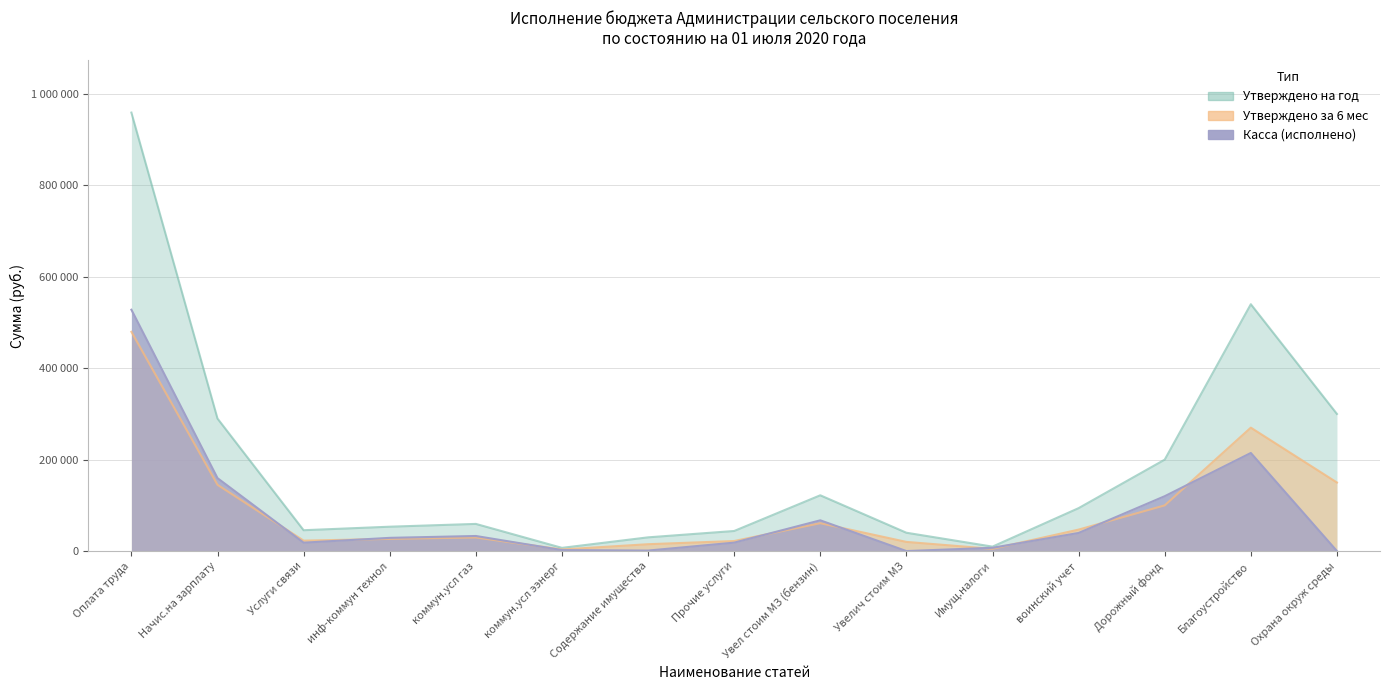

What position from the left is Увелич стоим МЗ?

10